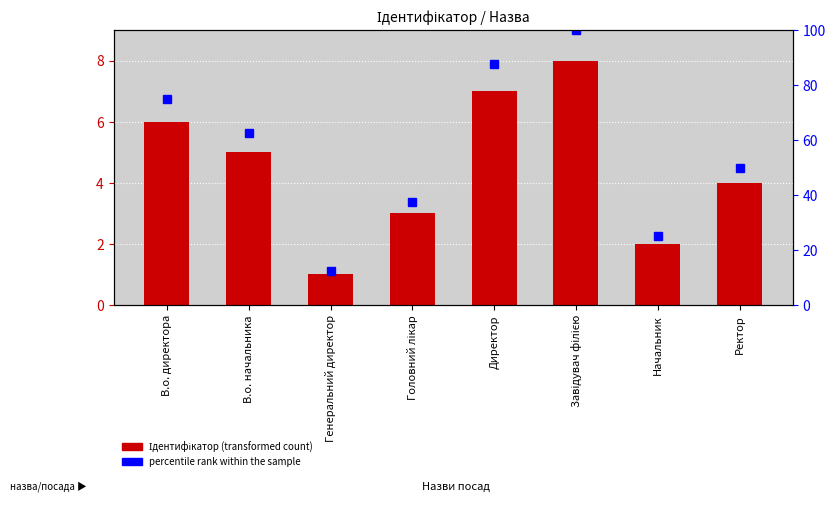

What is the difference between the maximum and second lowest values in the percentile rank within the sample series?

75.0